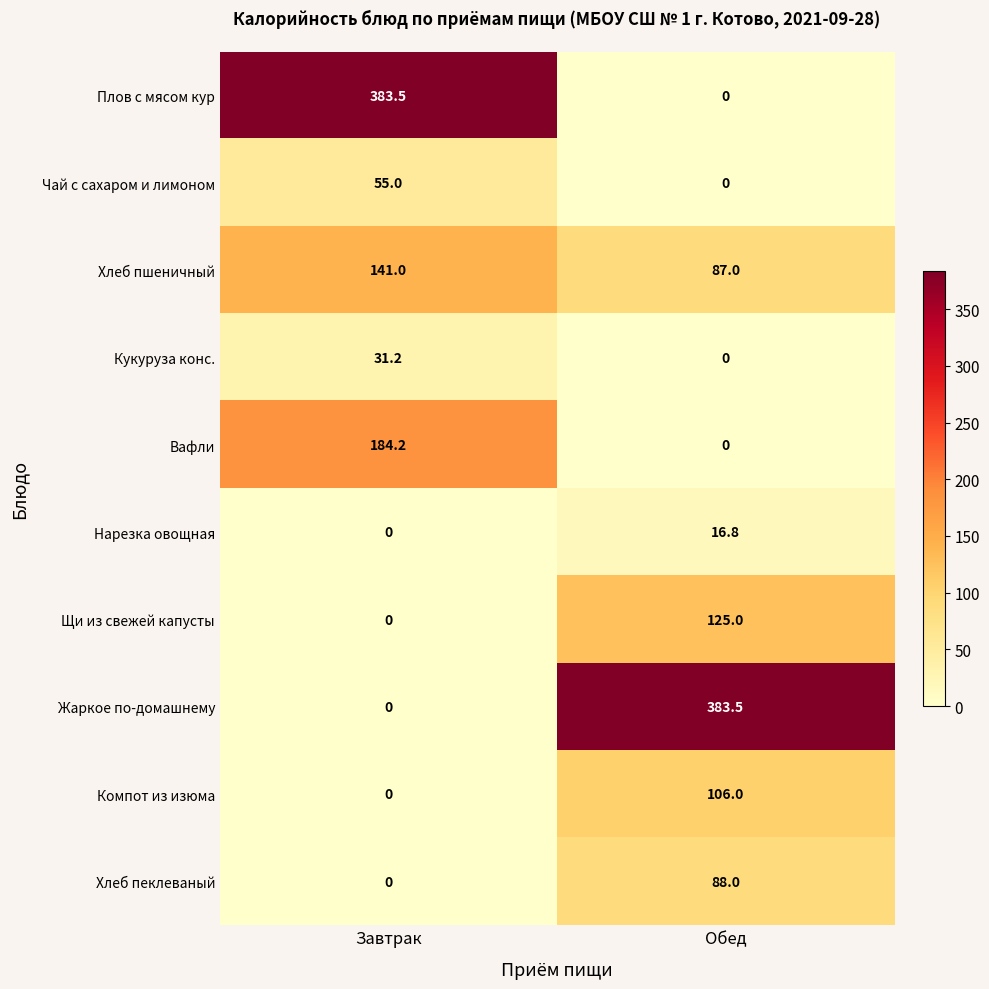

What is the total value across all series at Завтрак?

794.9